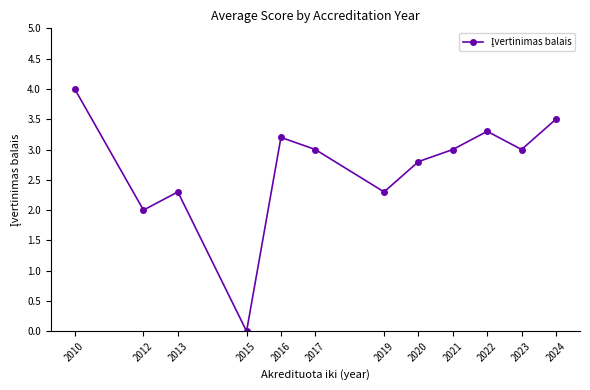

What value does the data have at 2012?

2.0